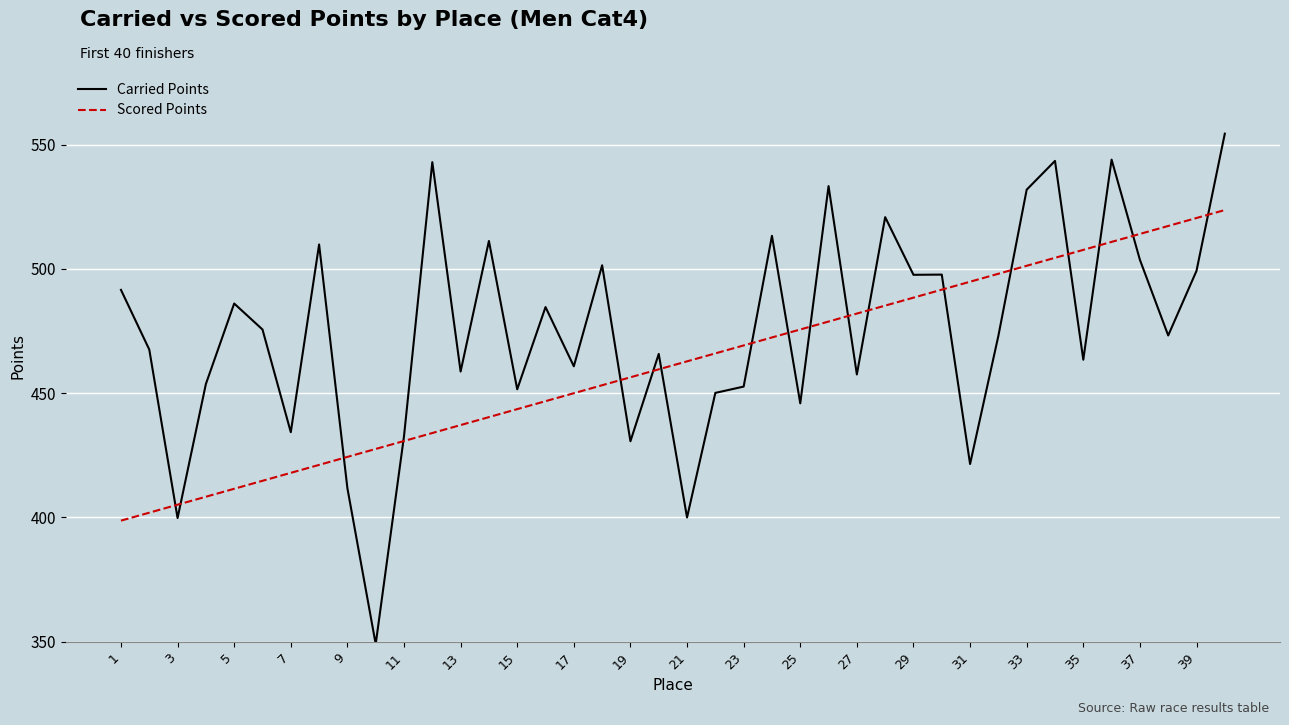

Which series has the largest total across all categories?

Carried Points